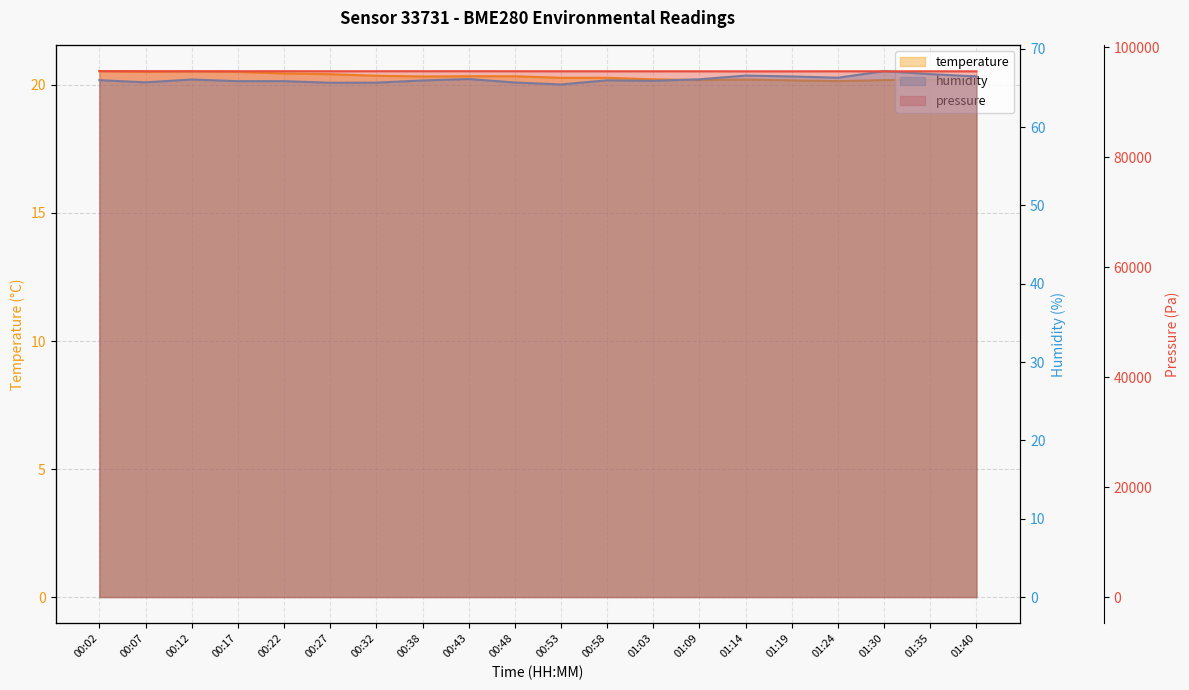

What are all the series names shown in the legend?

temperature, humidity, pressure